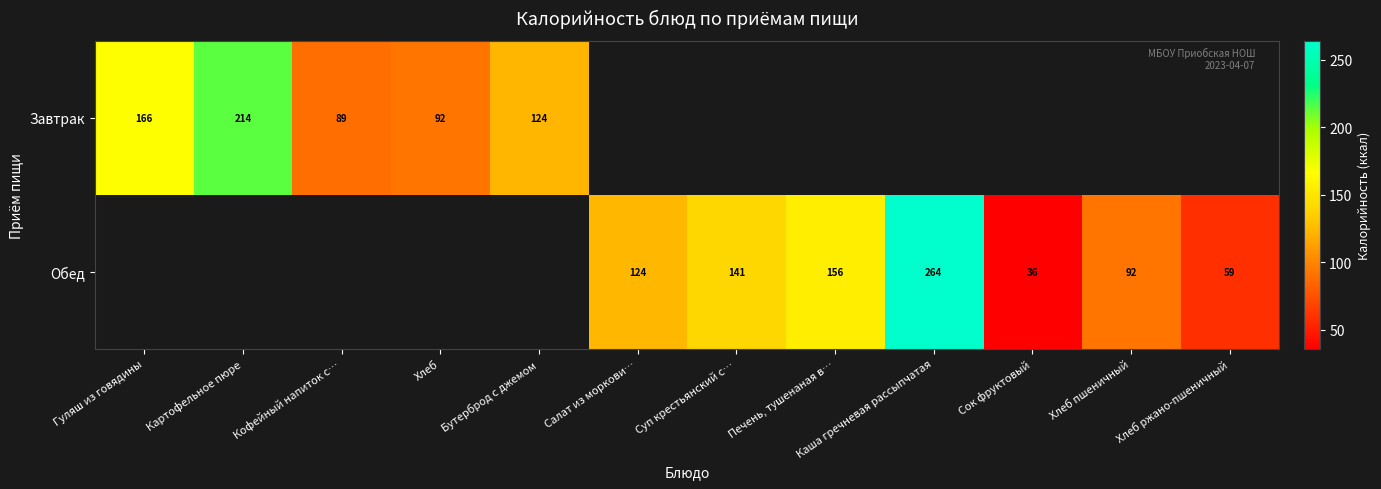

True or false: Завтрак has a value of 92.4 at Хлеб.

True